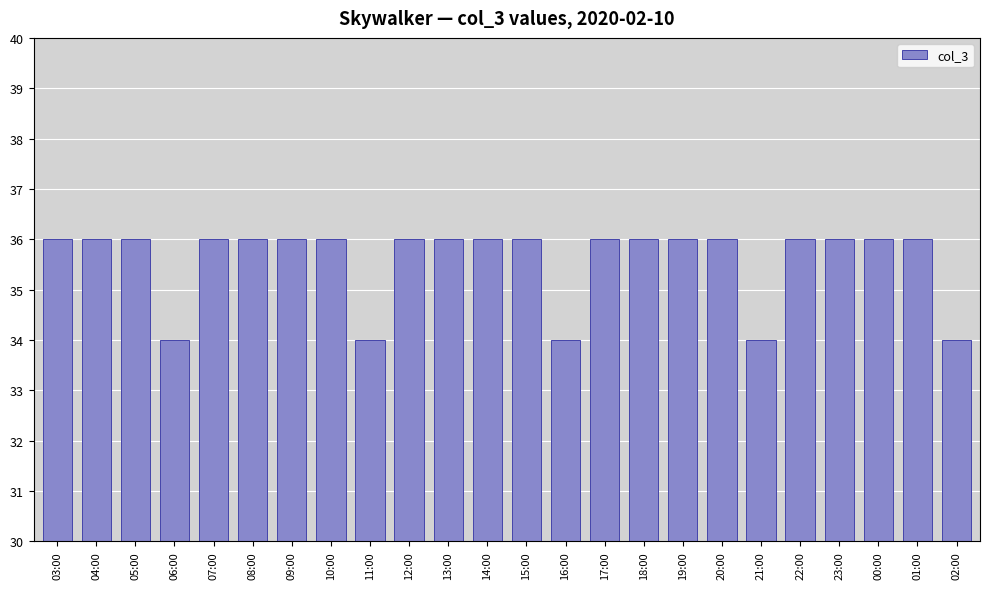

What is the label of the 4th bar from the left?

06:00